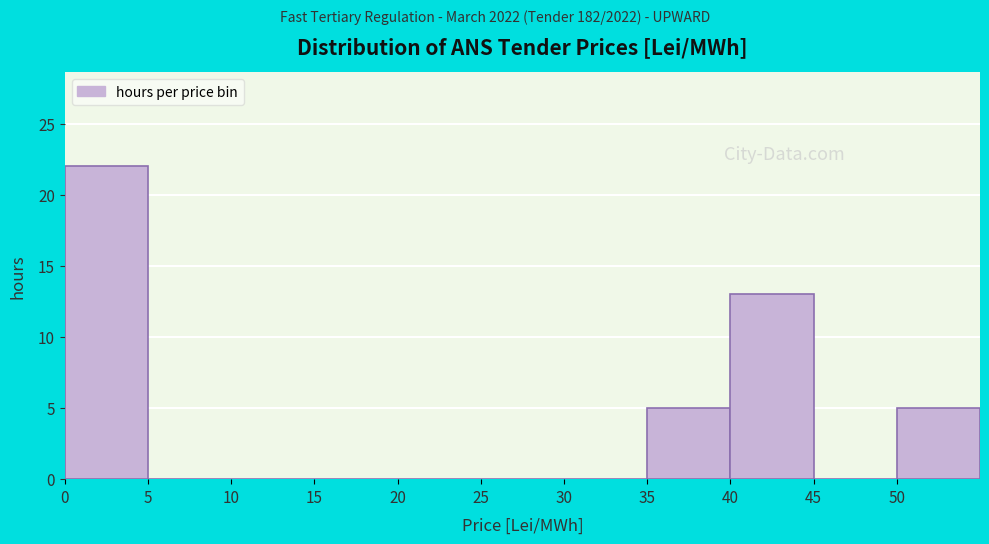

What is the height of the bar covering 35 to 40 on the x-axis? The values are not printed on the chart, so give them approximately, as read against the axis.

5